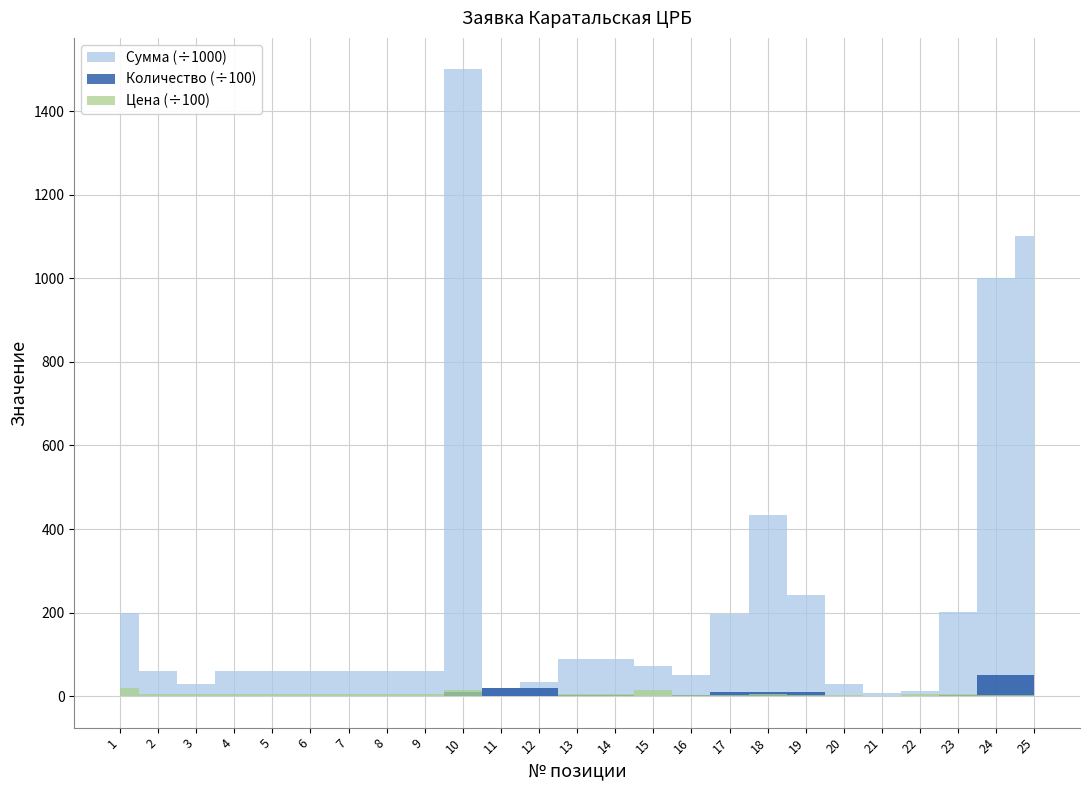

How many data points in Цена are above 5?

13